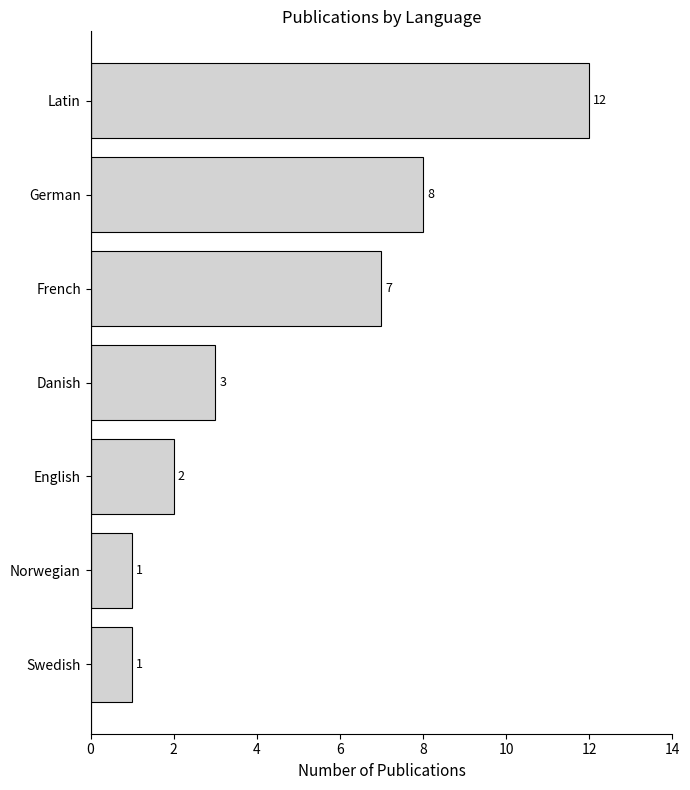

Which has a higher value, Danish or English?

Danish